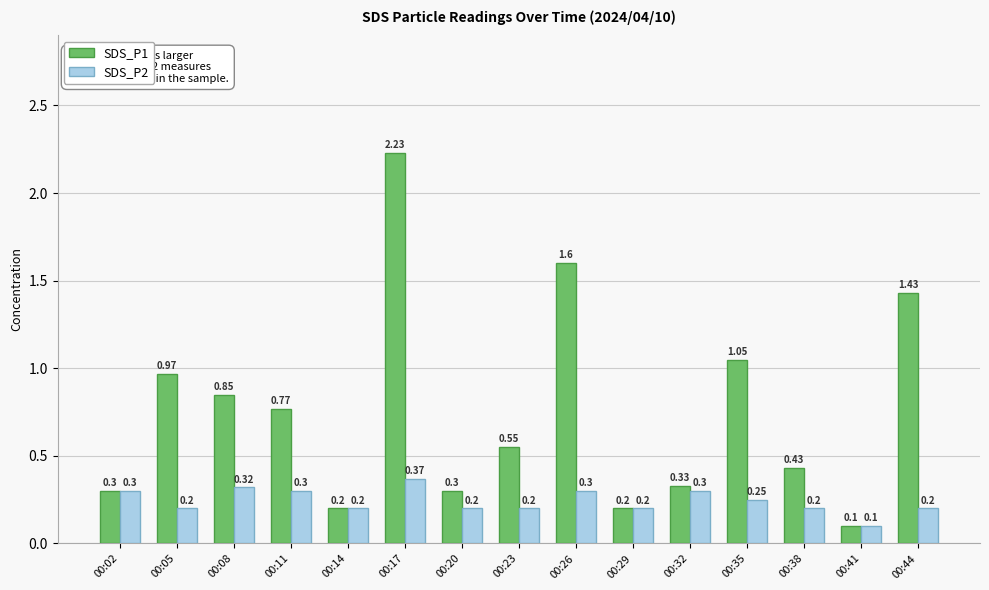

What are all the series names shown in the legend?

SDS_P1, SDS_P2